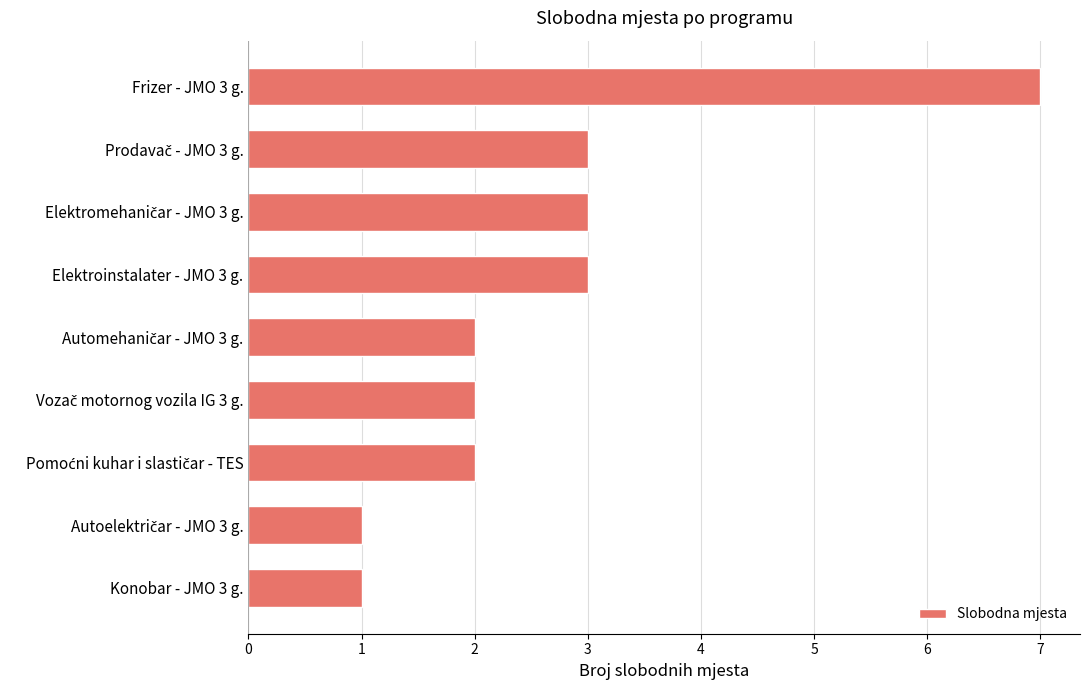

True or false: the data shows 9 at Frizer - JMO 3 g..

False